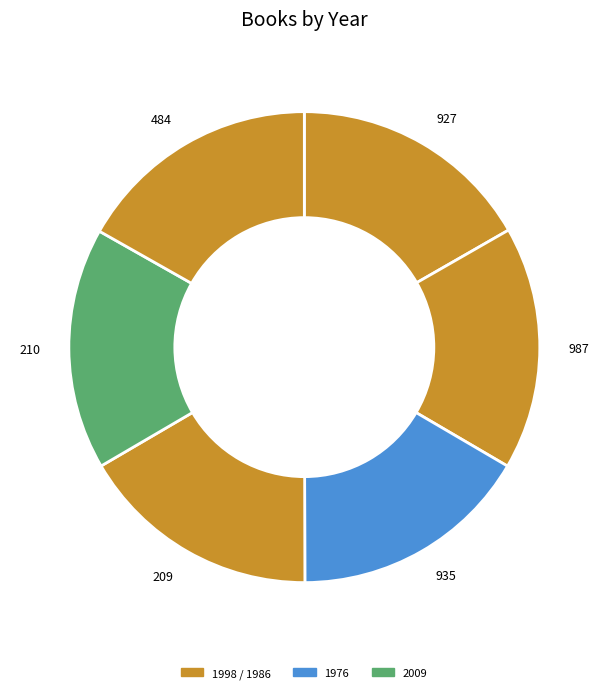

The 210 slice represents 17% of the pie. True or false?

True